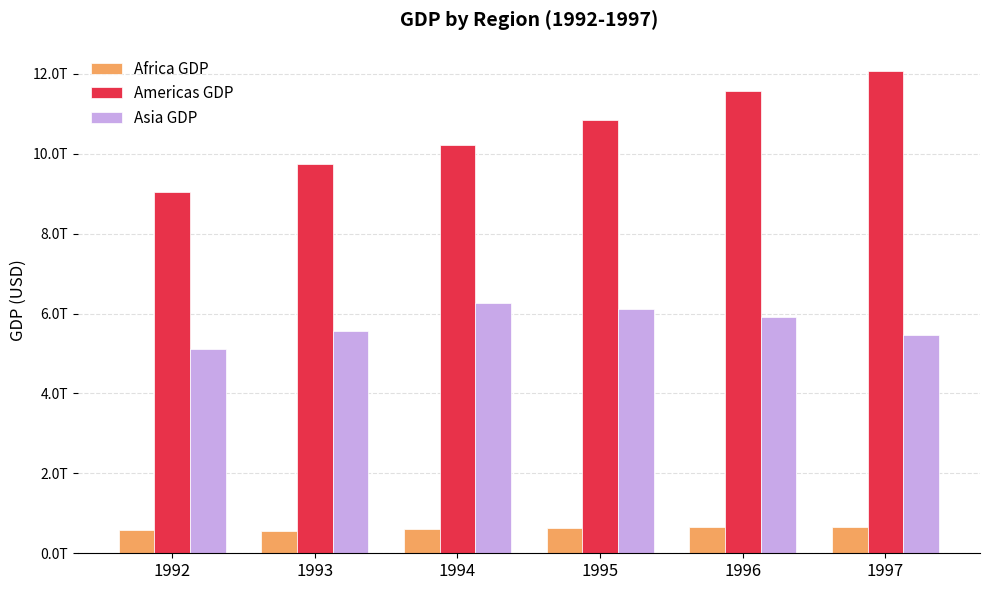

Reading left to right, transcribe all the data shown in this chart.

Africa GDP: 1992=582617317497.6	1993=557373544194.4	1994=604662915796.3	1995=632880001703.7	1996=655025501019.0	1997=646755453691.2
Americas GDP: 1992=9048952465961.3	1993=9754216231076.2	1994=10230451472744.6	1995=10850424934162.5	1996=11582520940734.8	1997=12074907835923.2
Asia GDP: 1992=5110978529493.8	1993=5564595453138.4	1994=6264538882127.9	1995=6105010289024.4	1996=5909951389525.5	1997=5454270629491.4